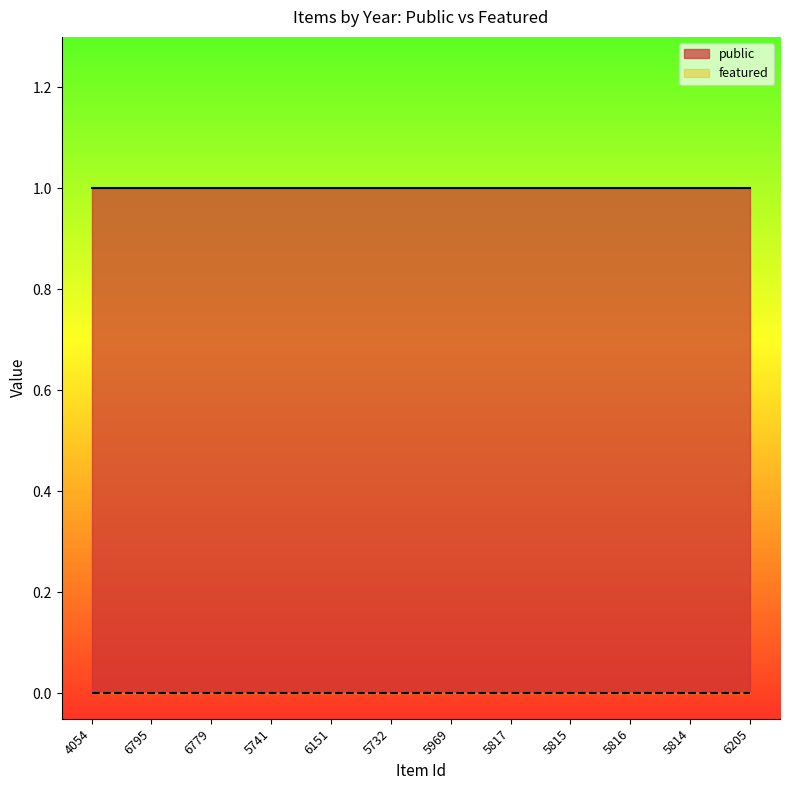

True or false: public and featured intersect in this chart.

False